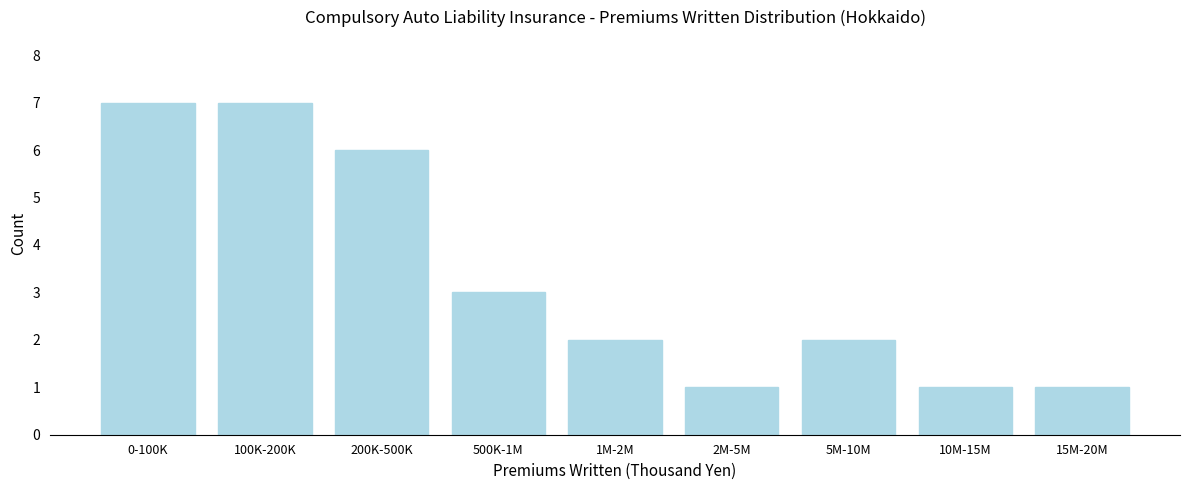

Reading left to right, extract all data points from this chart.

0-100K=7	100K-200K=7	200K-500K=6	500K-1M=3	1M-2M=2	2M-5M=1	5M-10M=2	10M-15M=1	15M-20M=1